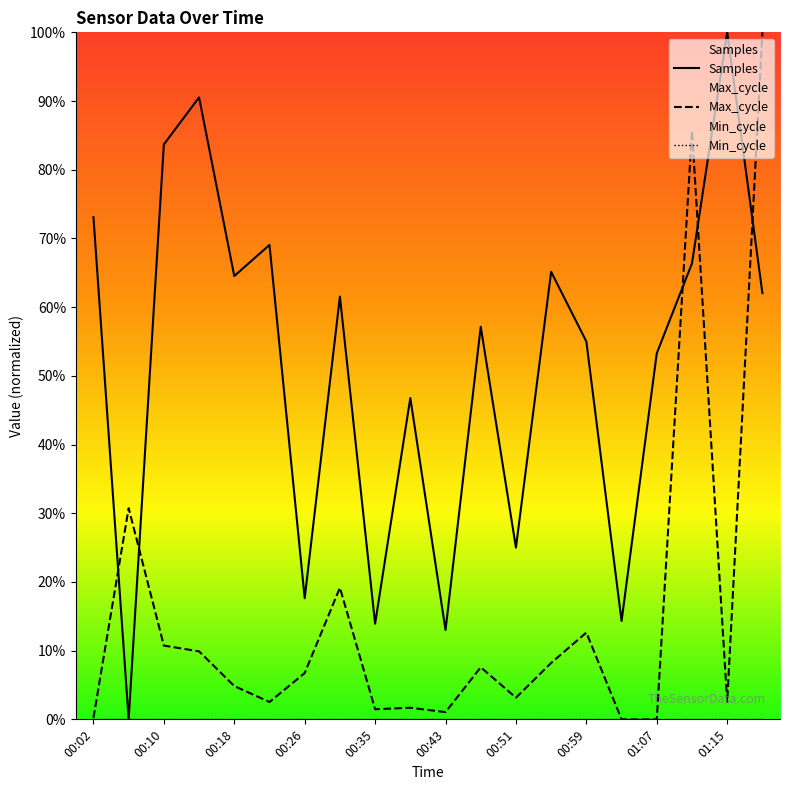

Rank the series by their average value, from lowest to highest.

Max_cycle, Samples